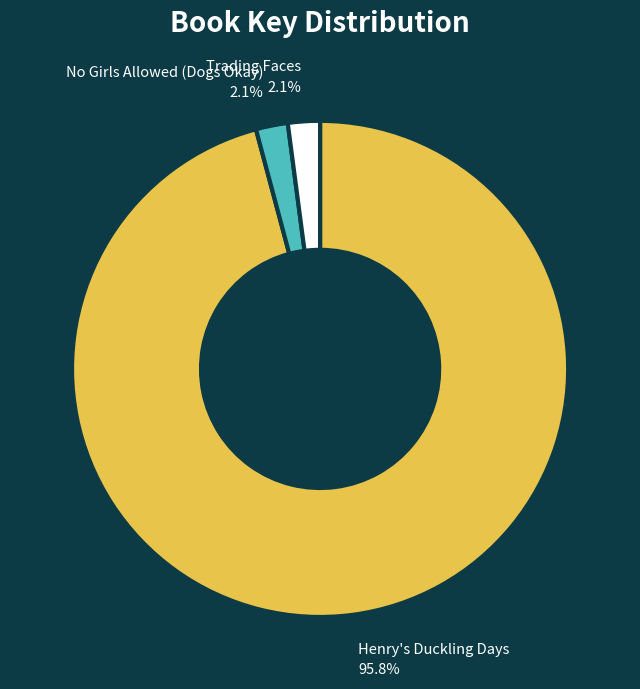

To the nearest percent, what percentage of the pie is Trading Faces?

2%